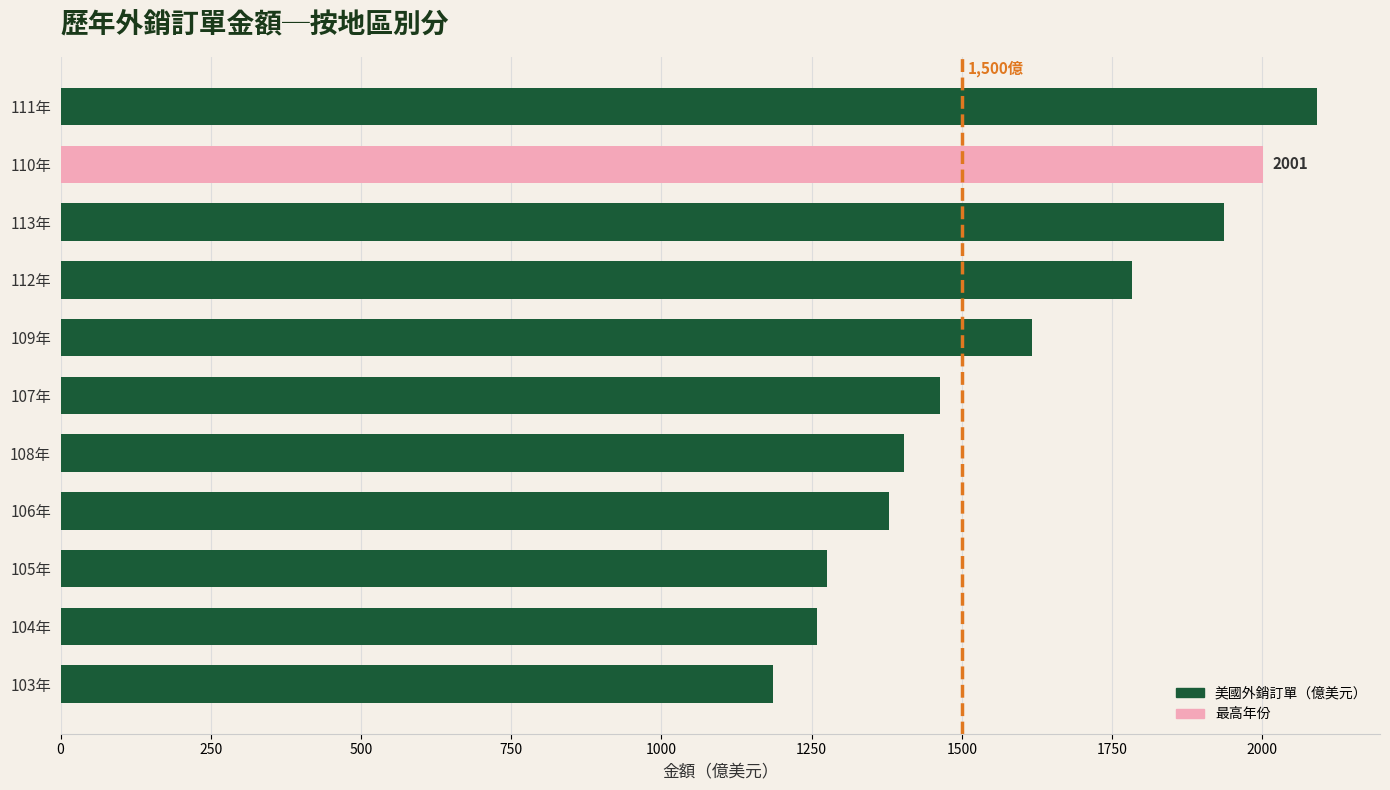

What is the label of the 2nd bar from the bottom?

104年